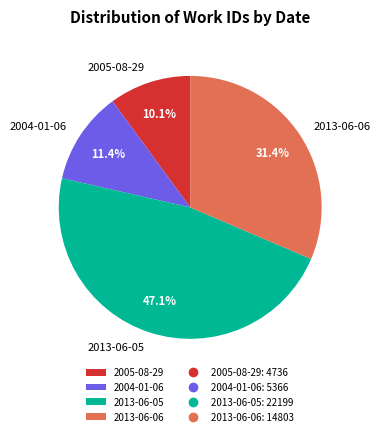

Between 2013-06-06 and 2005-08-29, which is larger?

2013-06-06